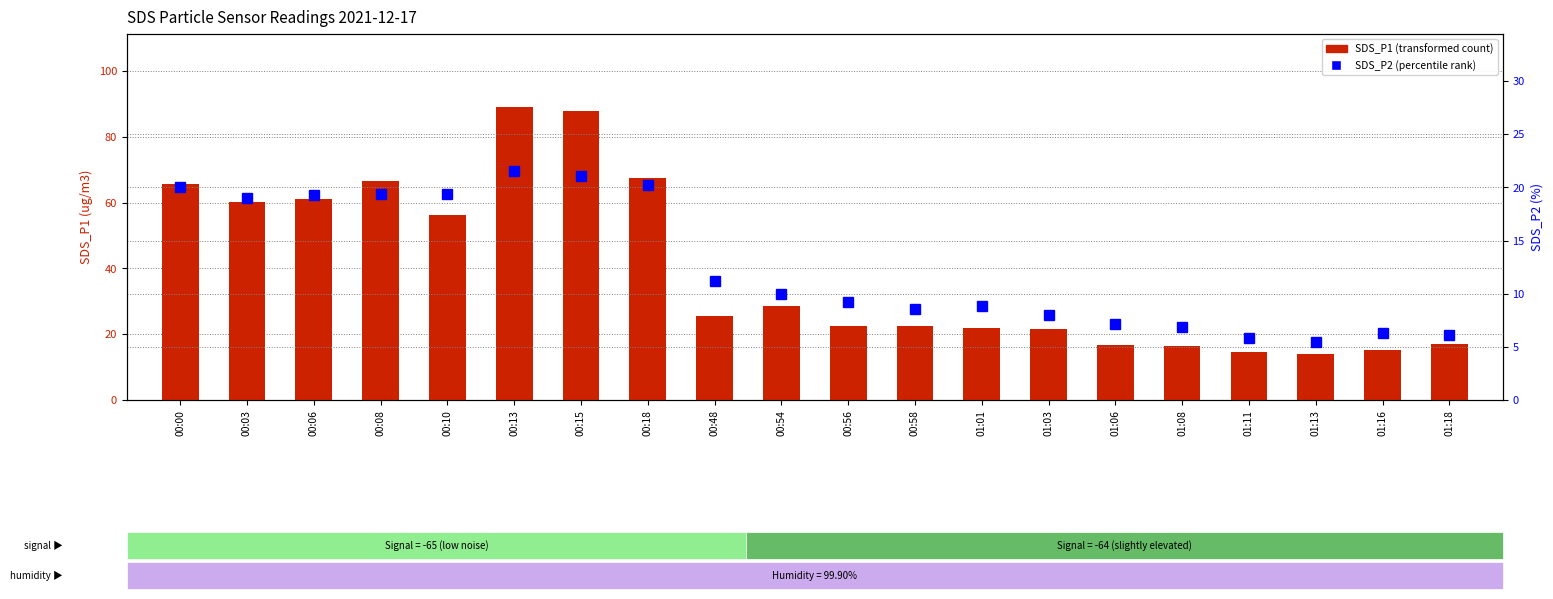

Reading left to right, extract all data points from this chart.

SDS_P1 (transformed count): 65.8	60.2	61.1	66.5	56.2	89.0	87.8	67.6	25.5	28.7	22.4	22.6	21.9	21.5	16.7	16.6	14.7	13.9	15.2	17.1
SDS_P2 (percentile rank): 20.1	19.0	19.3	19.4	19.4	21.5	21.1	20.3	11.2	10.0	9.2	8.6	8.8	8.0	7.2	6.9	5.8	5.4	6.3	6.1